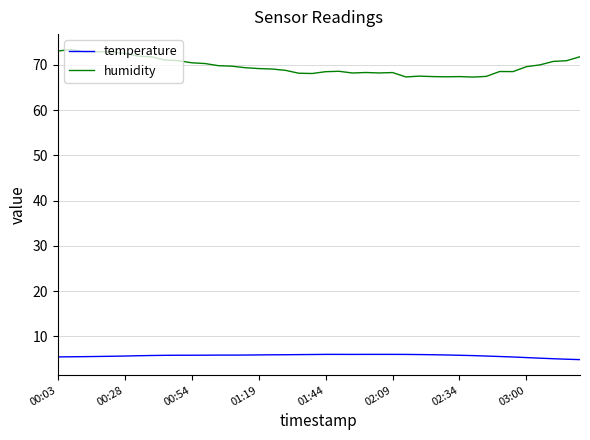

What is the smallest value displayed?

4.9